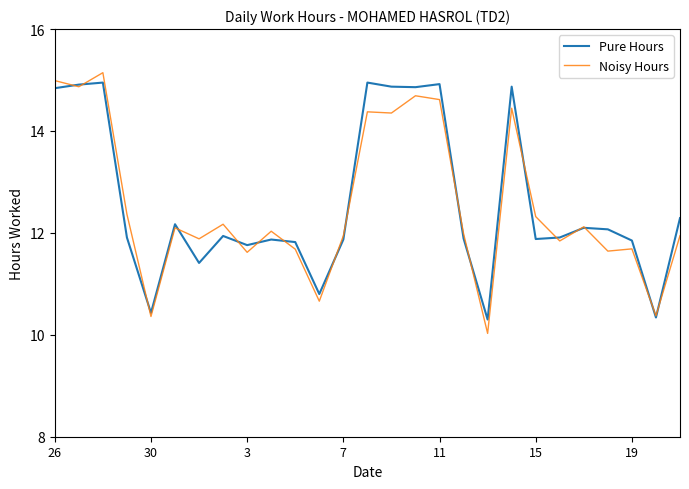

What is the minimum value for Noisy Hours?

10.0